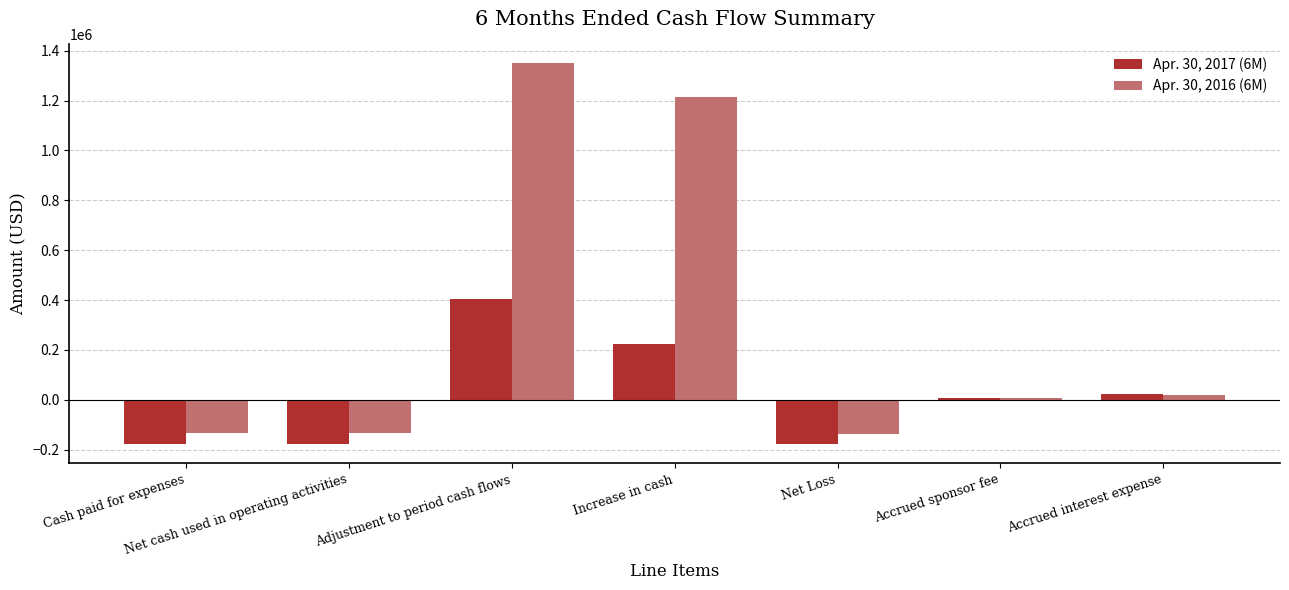

At which label does Apr. 30, 2016 (6M) reach its peak?

Adjustment to period cash flows